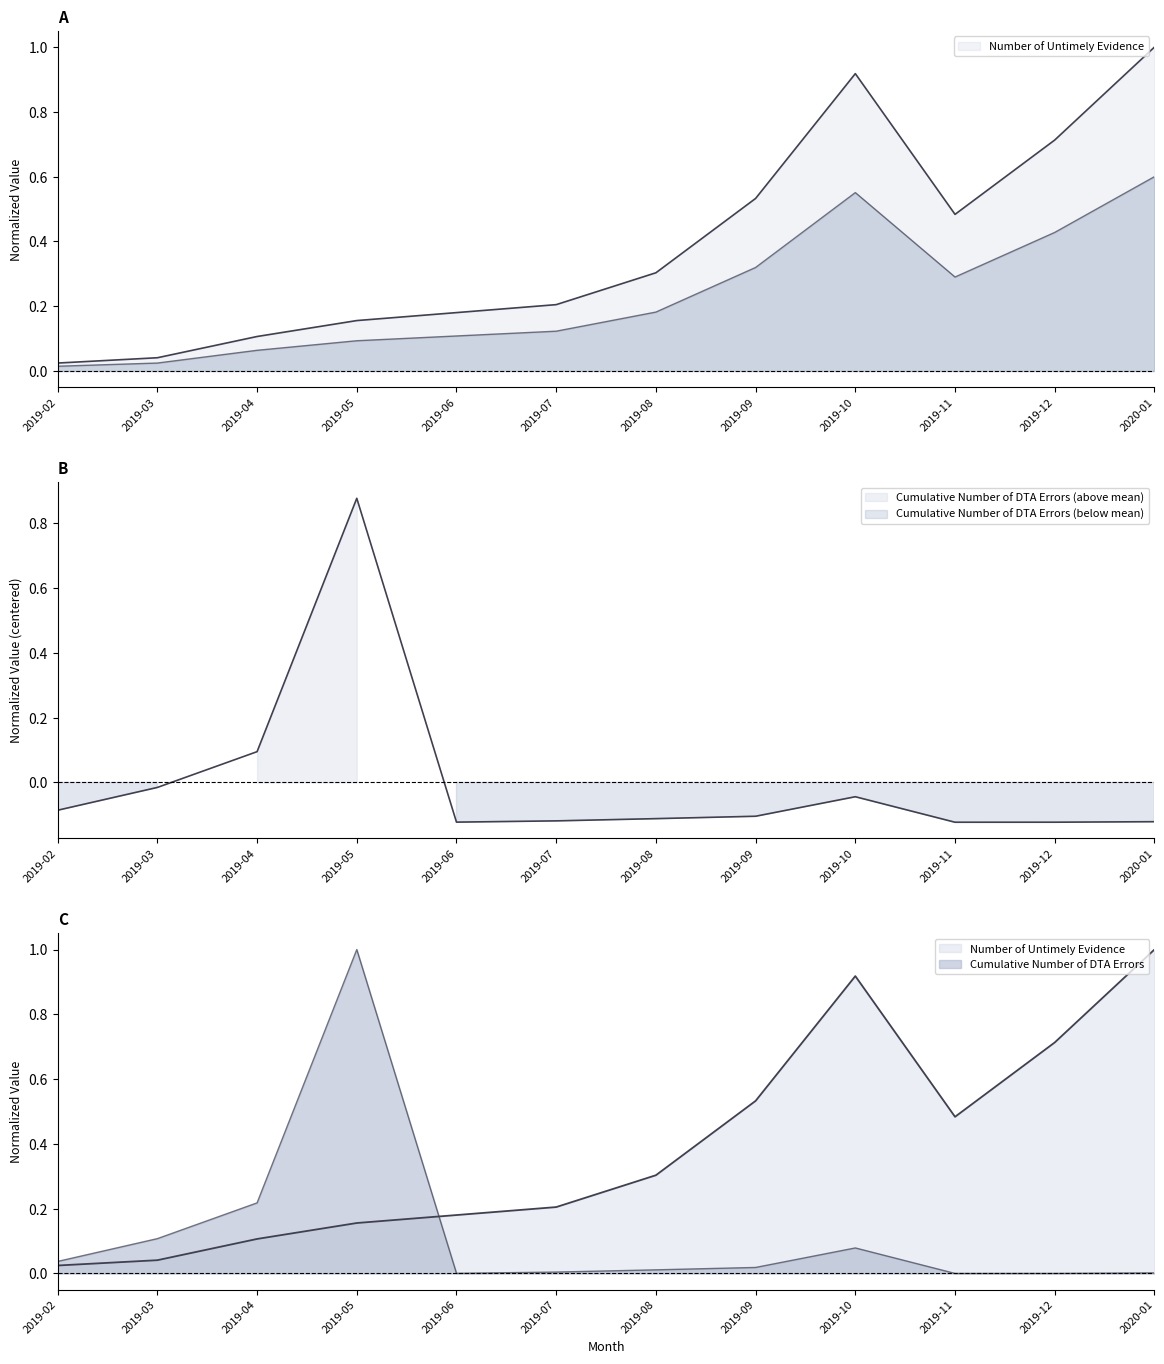

Which category has the highest value across all series?

2020-01